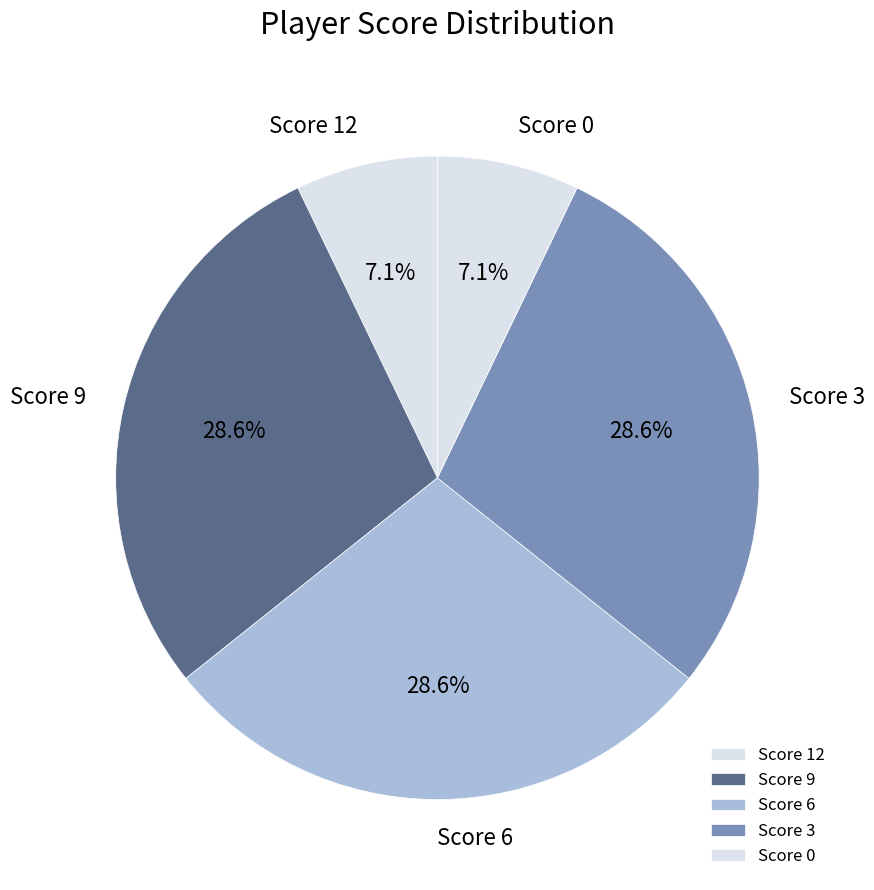

How much of the chart is everything except Score 3?

71.4%